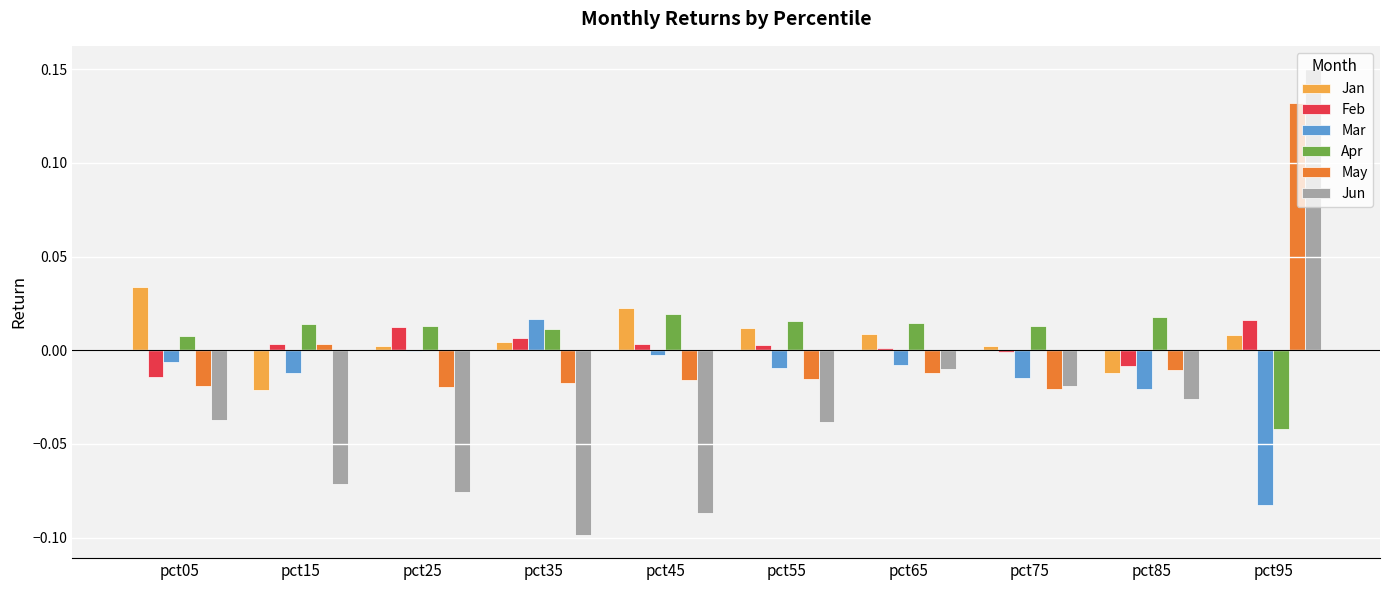

Is the value of Jan at pct45 greater than the value of May at pct85?

Yes